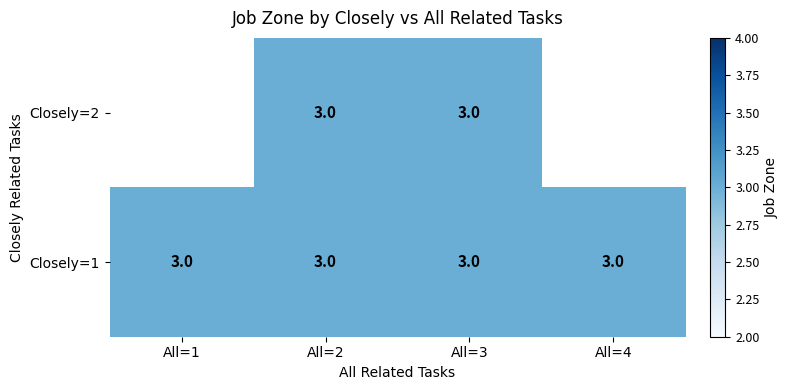

Which series has the largest total across all categories?

Closely=1